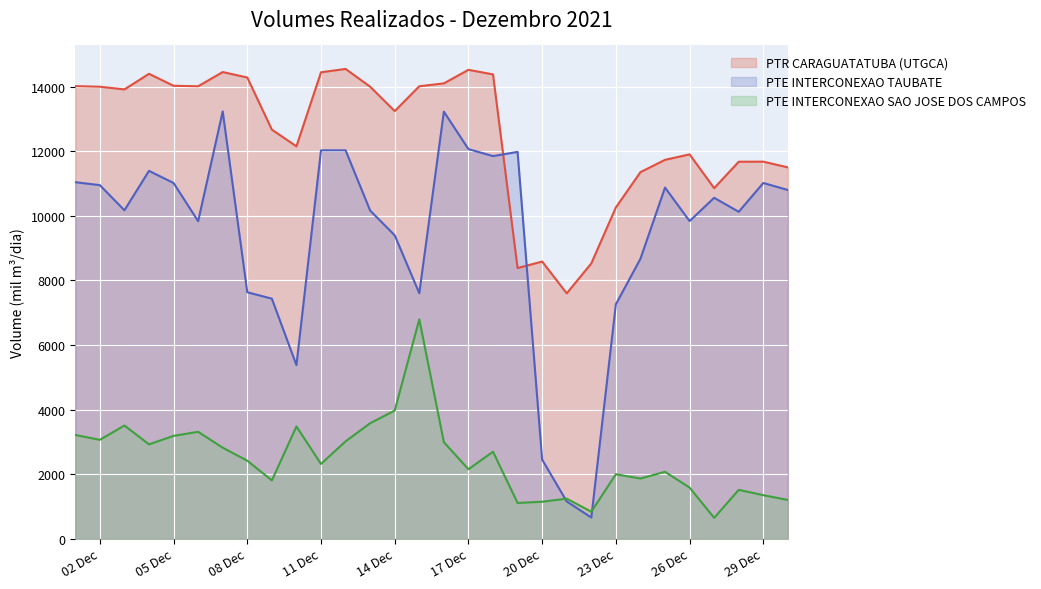

List the series in order of their peak value, lowest first.

PTE INTERCONEXAO SAO JOSE DOS CAMPOS, PTE INTERCONEXAO TAUBATE, PTR CARAGUATATUBA (UTGCA)